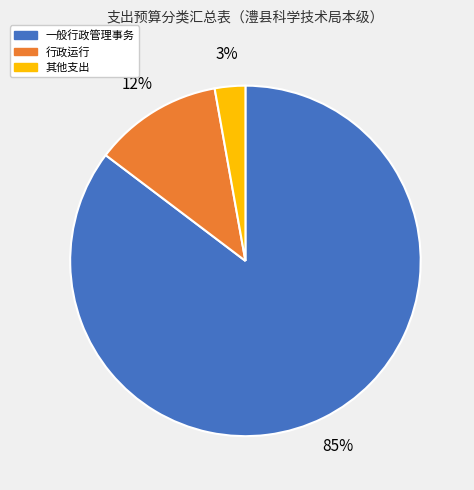

Which slice is the smallest?

其他支出